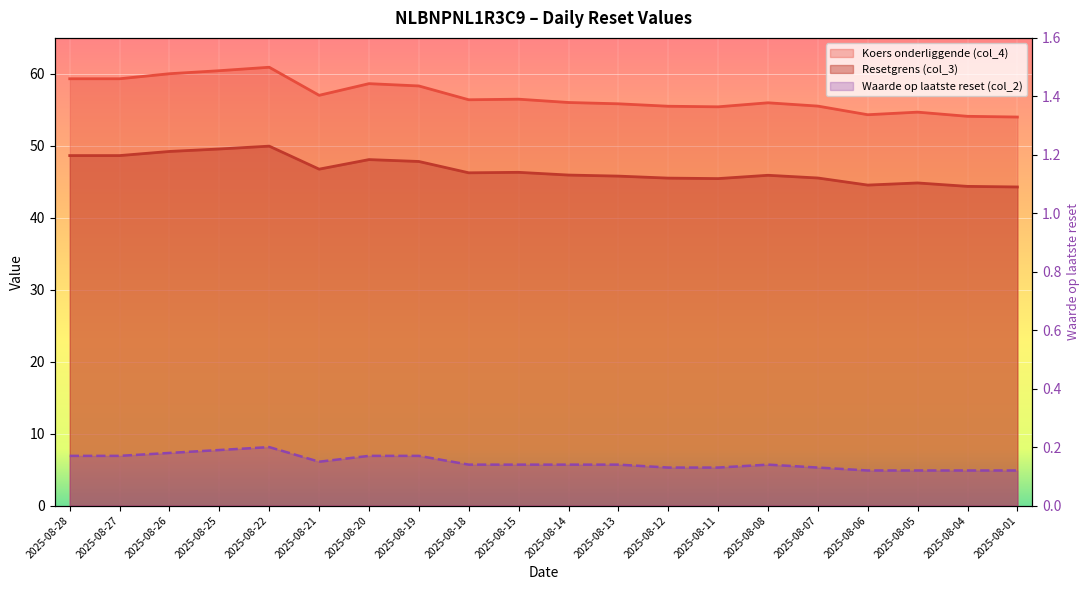

What is the maximum value shown in the chart?

60.9